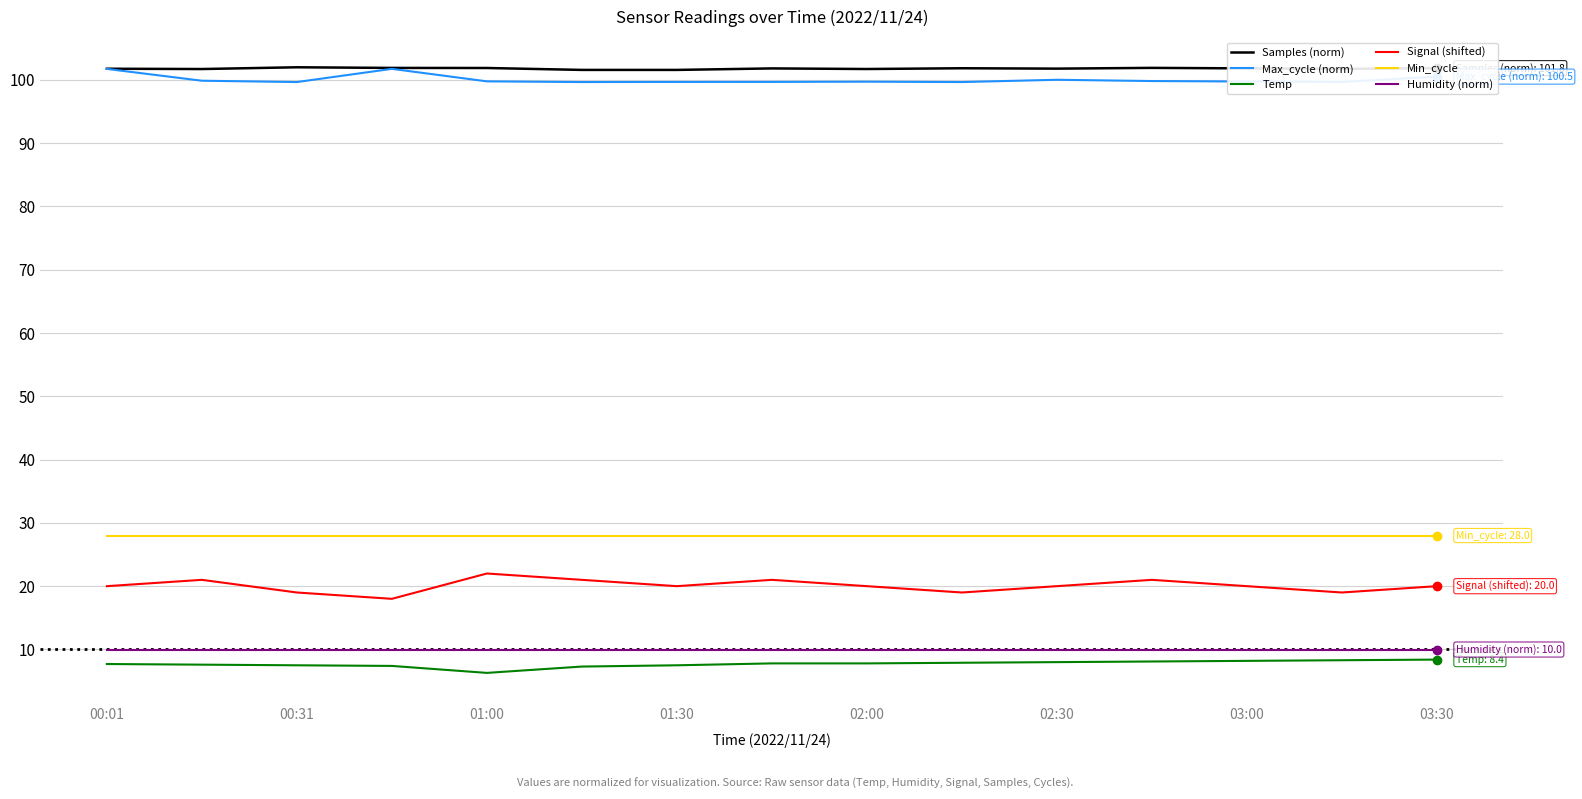

True or false: Temp and Min_cycle intersect in this chart.

False